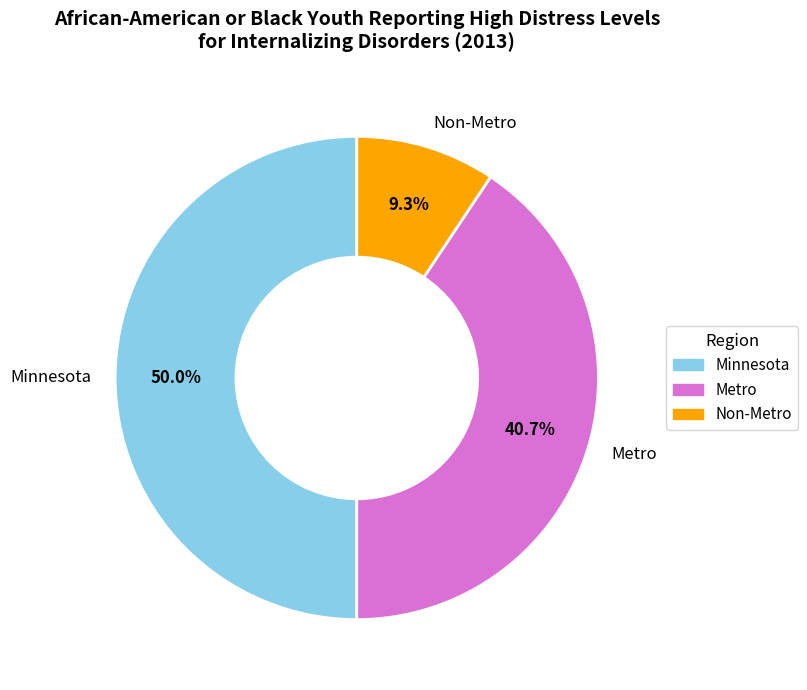

Approximately how many times larger is the value at Minnesota compared to Non-Metro?

5.4